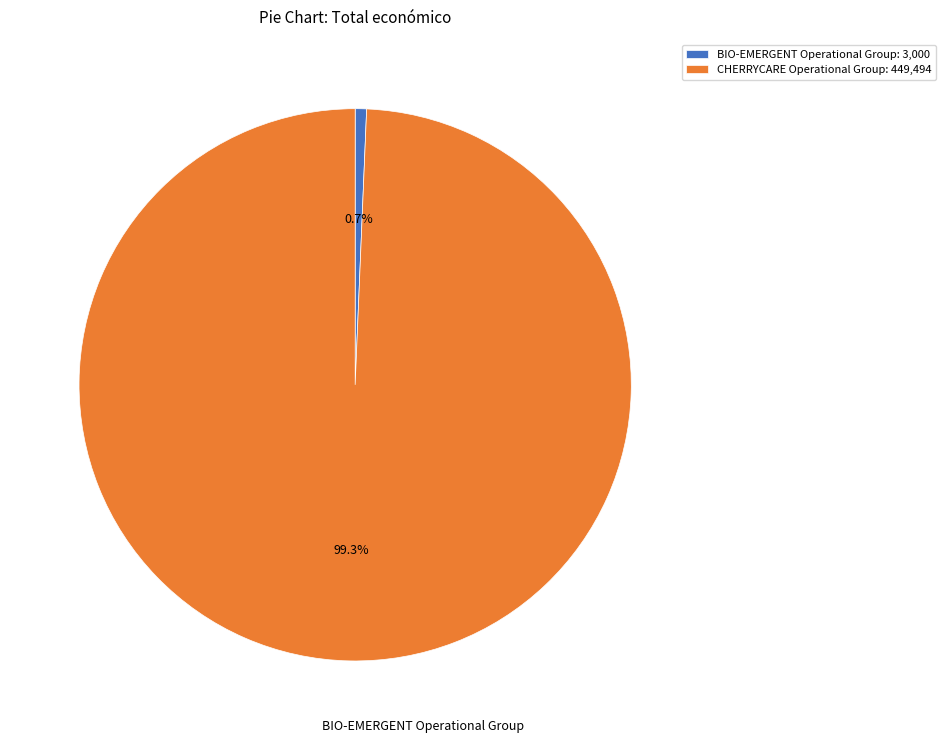

Which slice represents more than half of the pie?

CHERRYCARE Operational Group